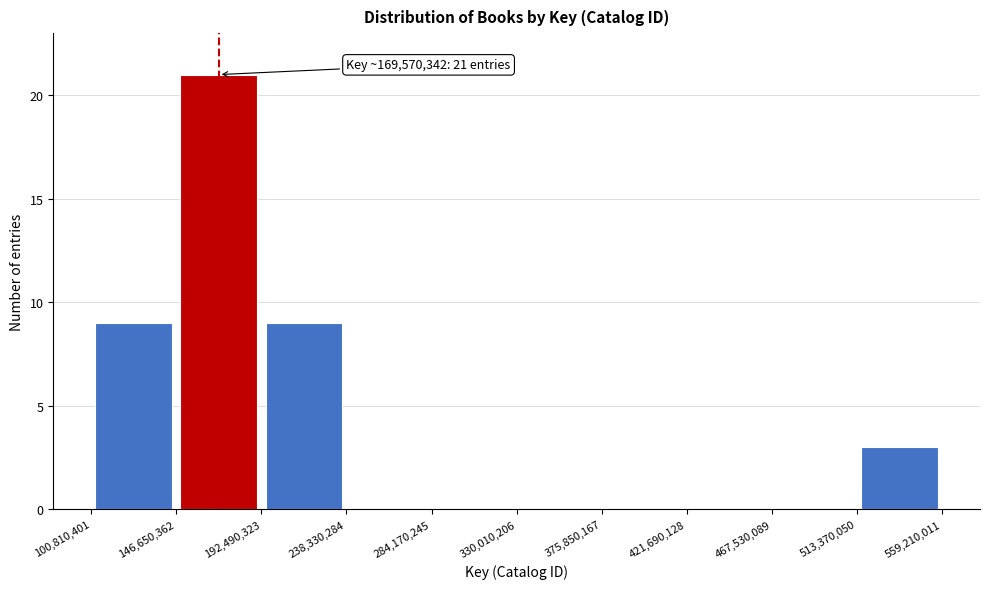

Over which range of the x-axis is the bar tallest?

146,650,362 to 192,490,323